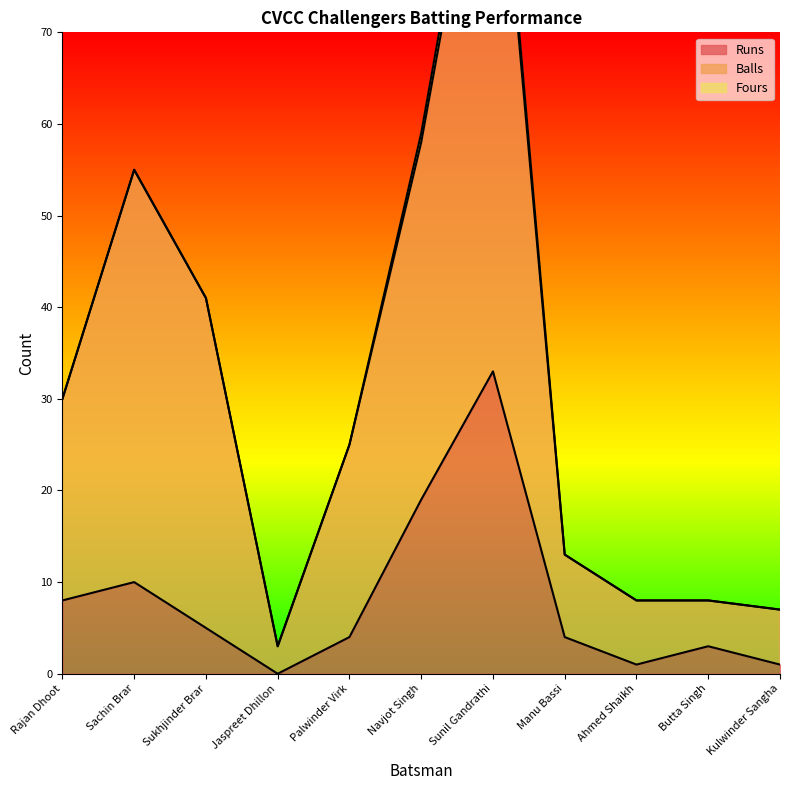

What is the value of the Runs point at the 11th from the left?

1